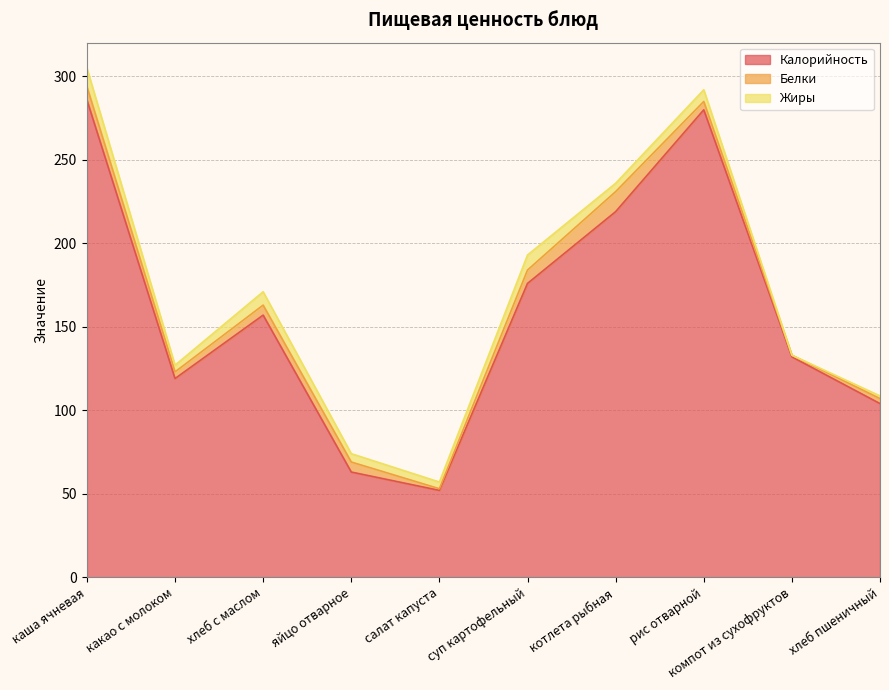

Between which two adjacent categories do Белки and Жиры first intersect?

хлеб с маслом and яйцо отварное